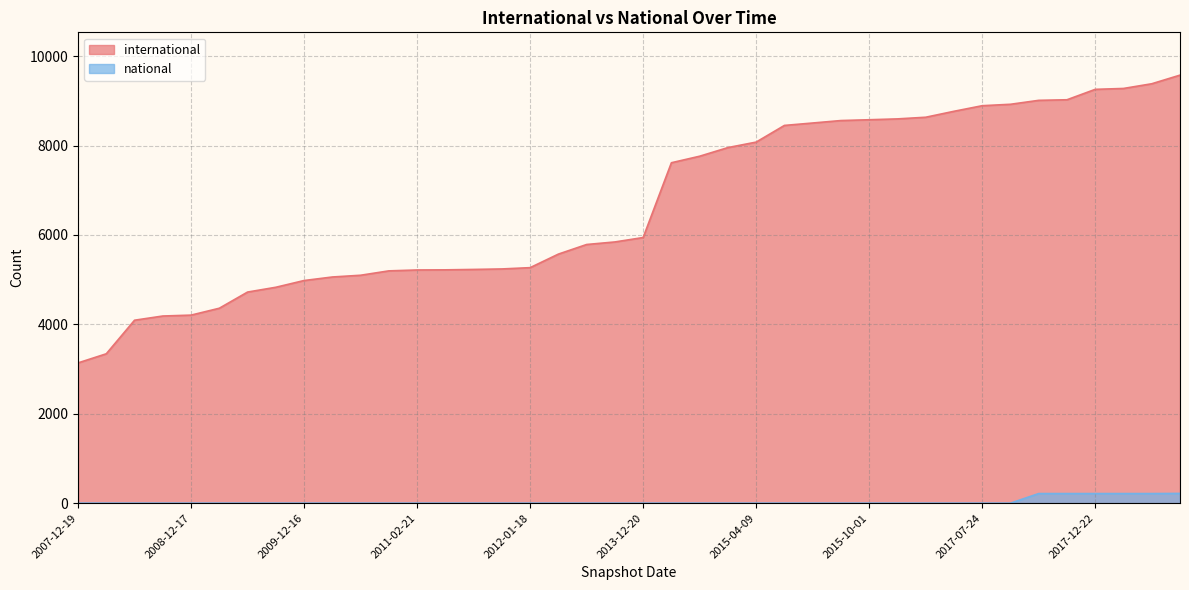

At which category is the sum across all series the highest?

2019-04-06